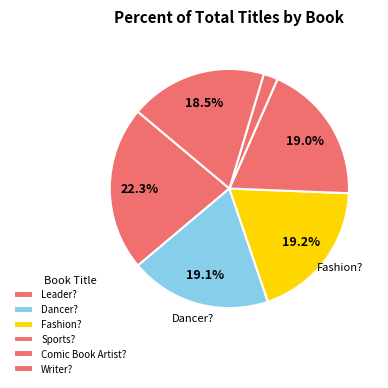

Count the number of slices in the pie.

6